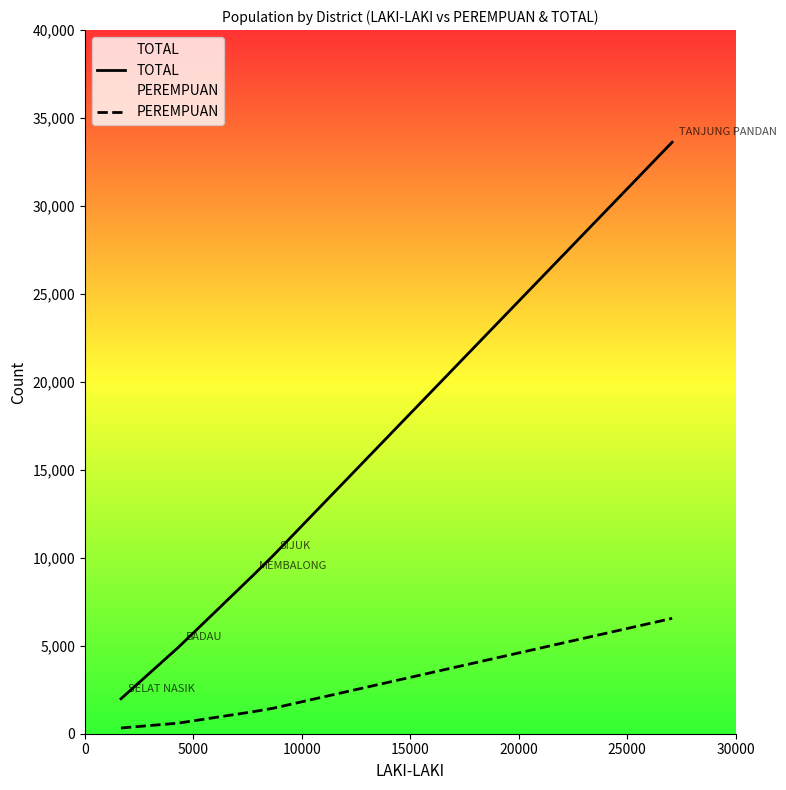

What is the difference between the maximum and minimum values in the PEREMPUAN series?

6232